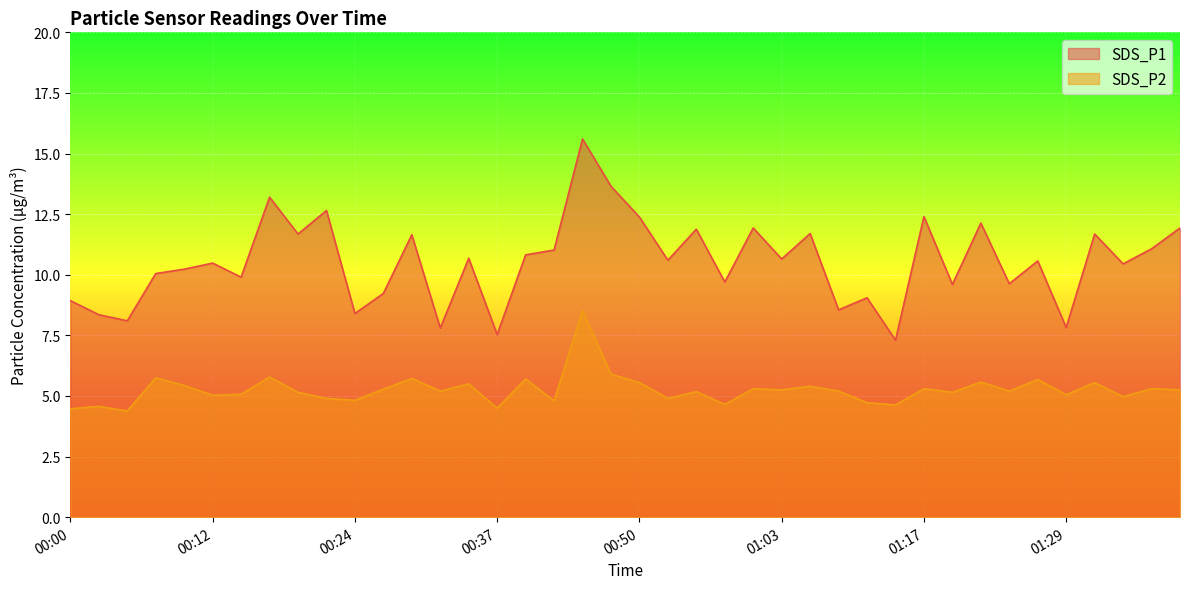

What is the lowest value of the SDS_P1 series?

7.3